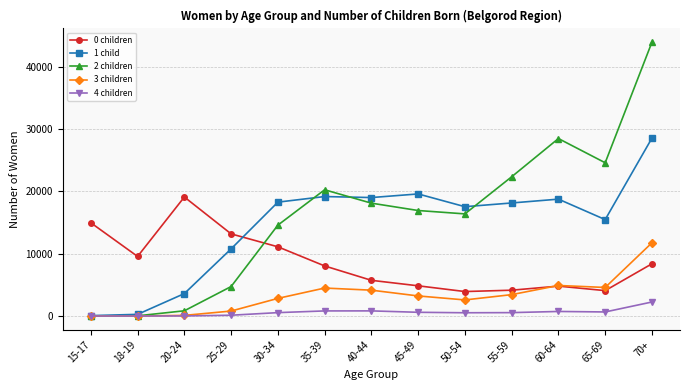

At which label does 2 children reach its peak?

70+